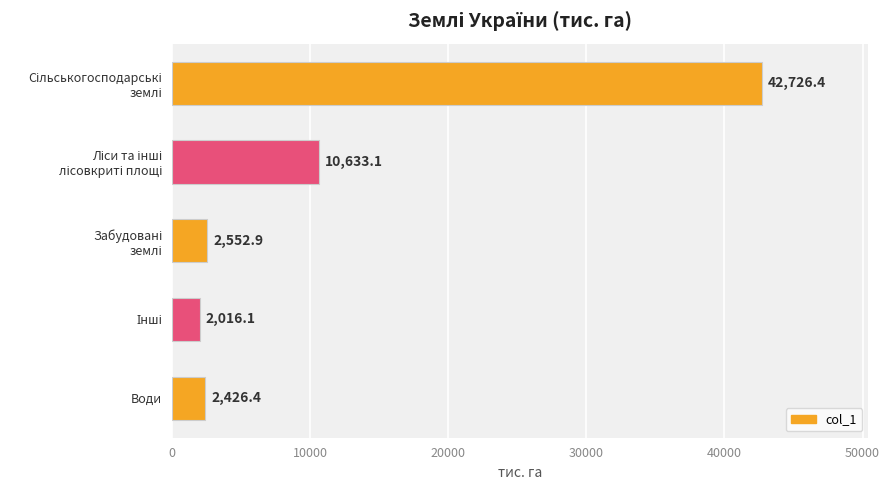

What is the smallest value displayed?

2016.1